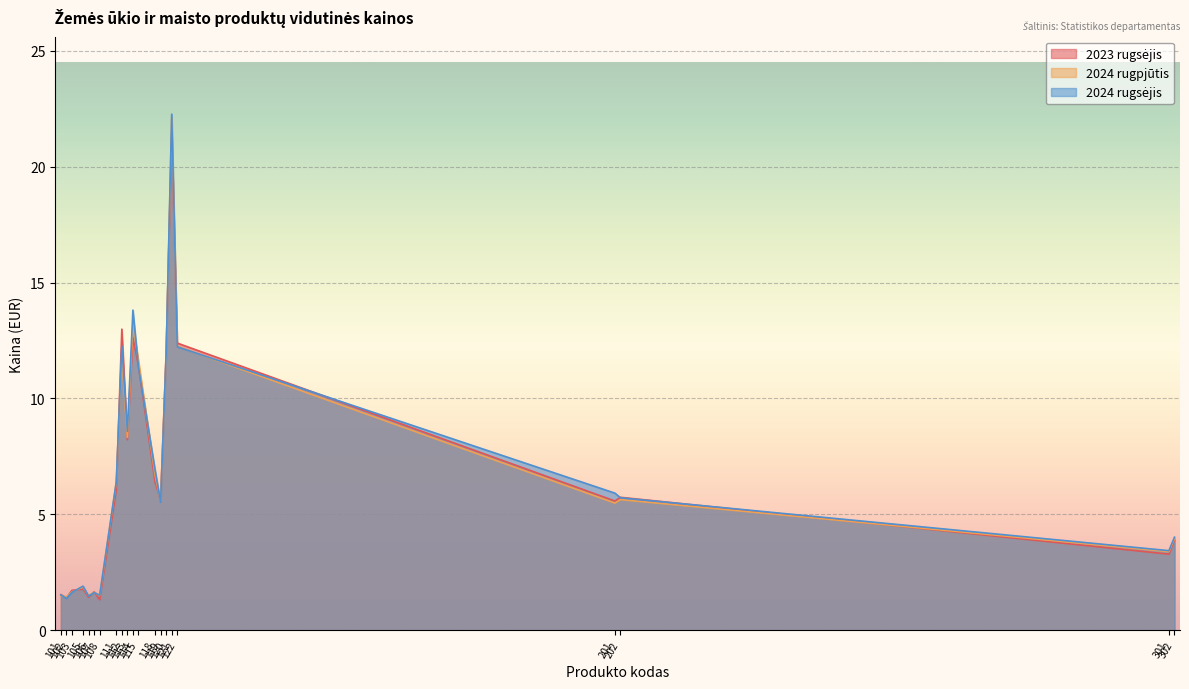

What is the sum of the 2024 rugpjūtis values at 106 and 302?

5.5